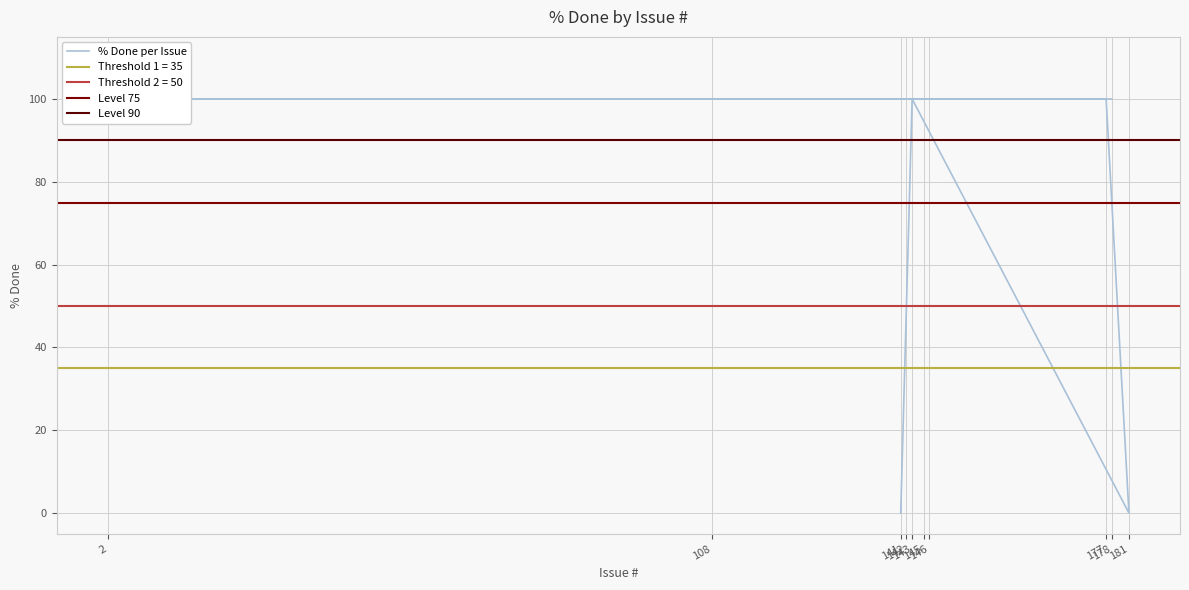

Which has a higher value, 181 or 108?

108